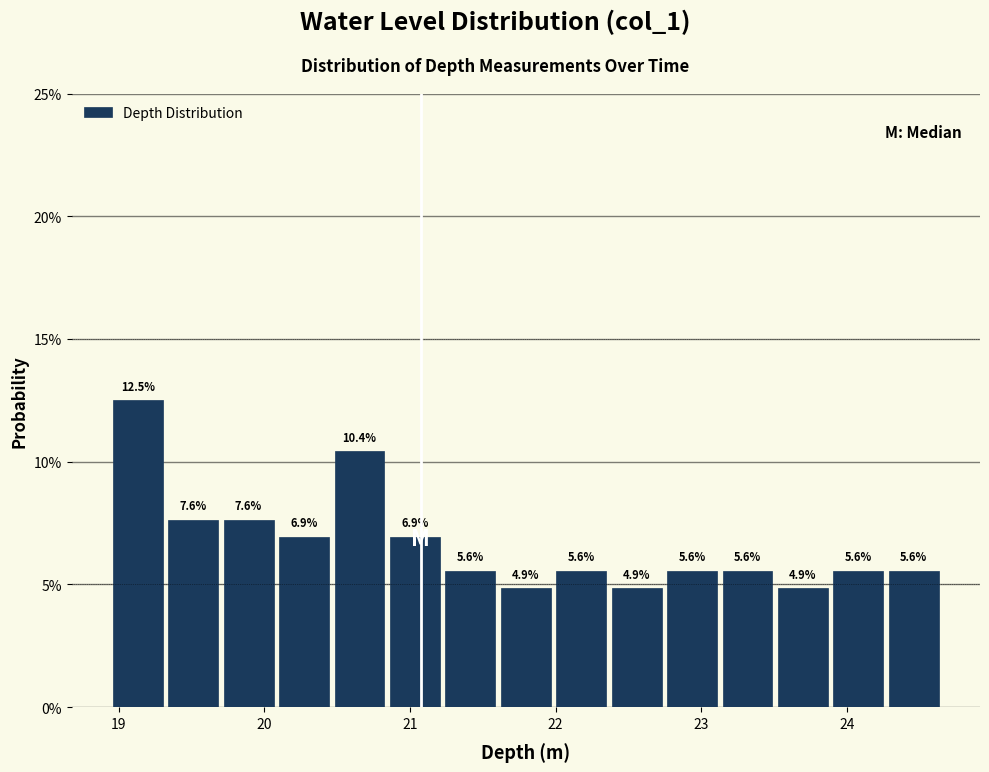

Read against the x-axis, roughly where is the centre of the tallest bar?

19.1